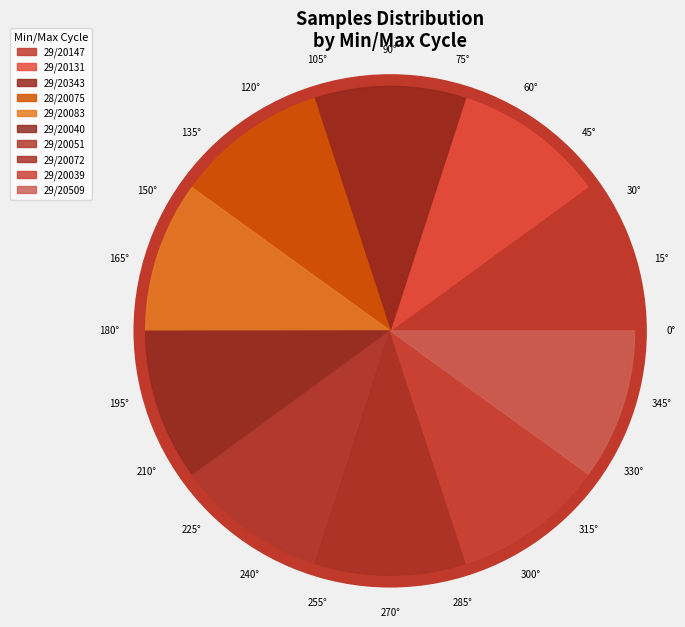

Is it true that 29/20039 is 1% of the pie?

False